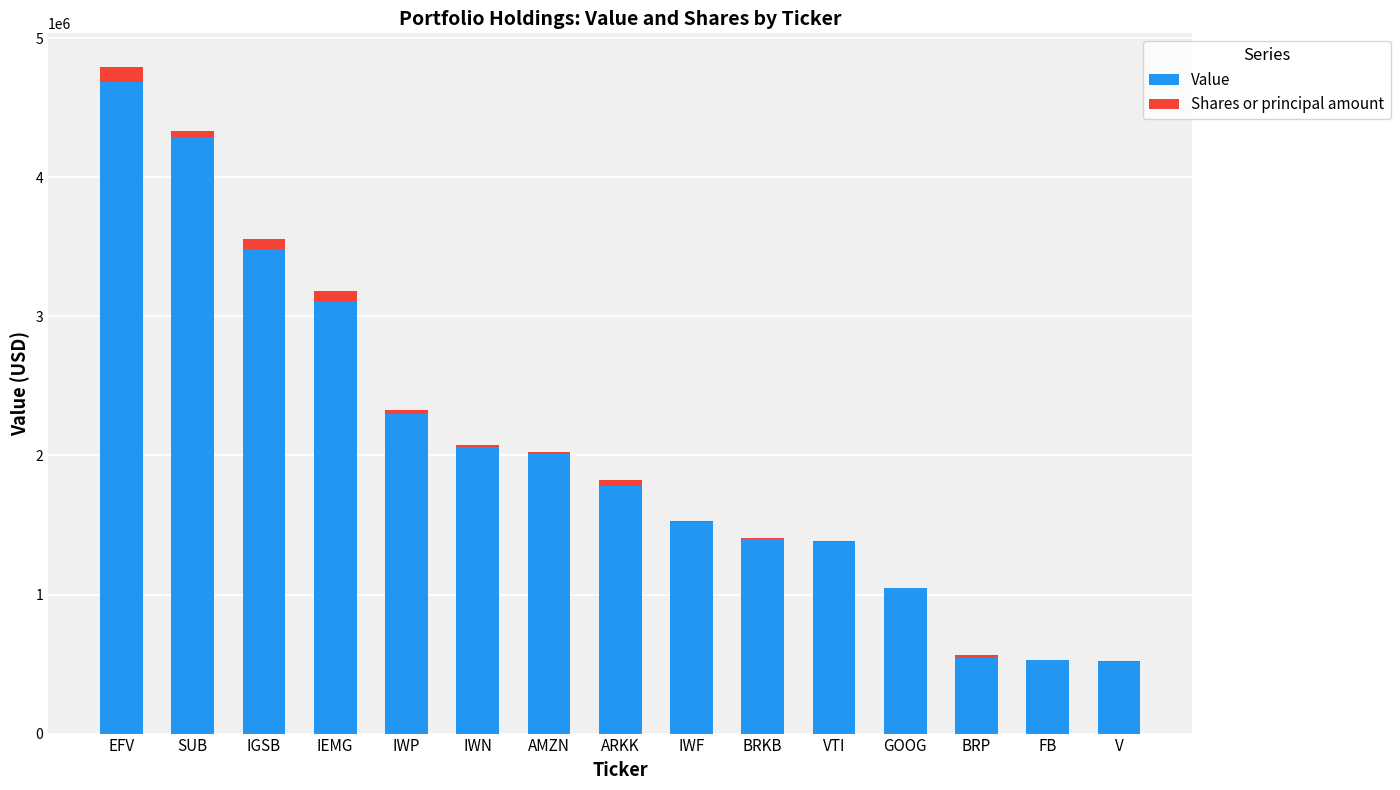

Is it true that Value equals 1522000 at IWF?

True